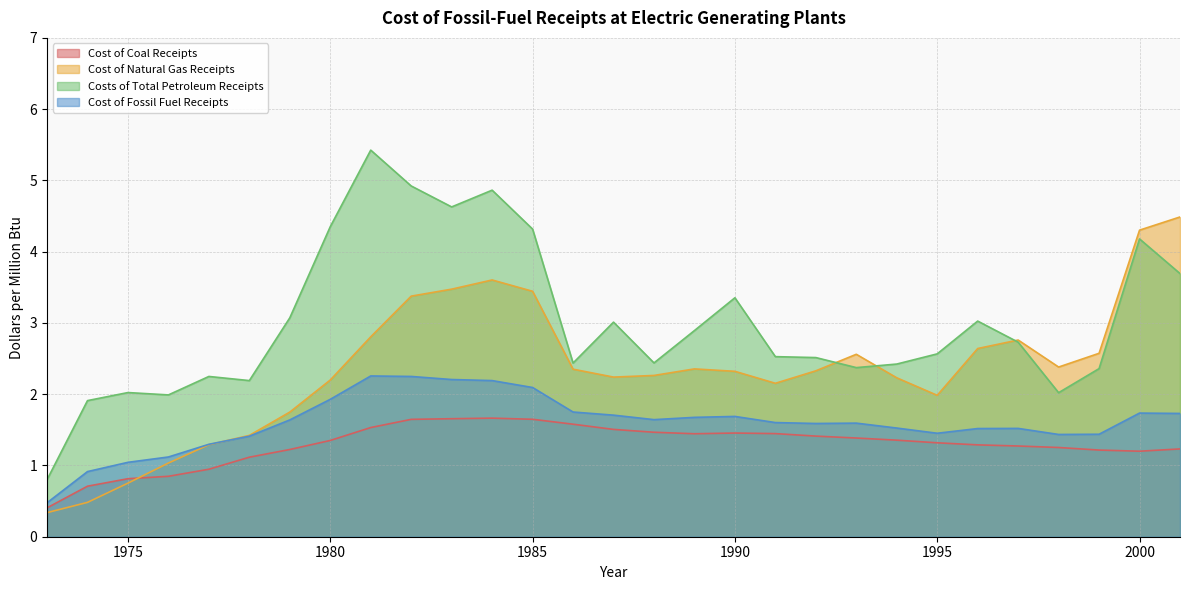

What is the total value across all series at 1996?

8.5